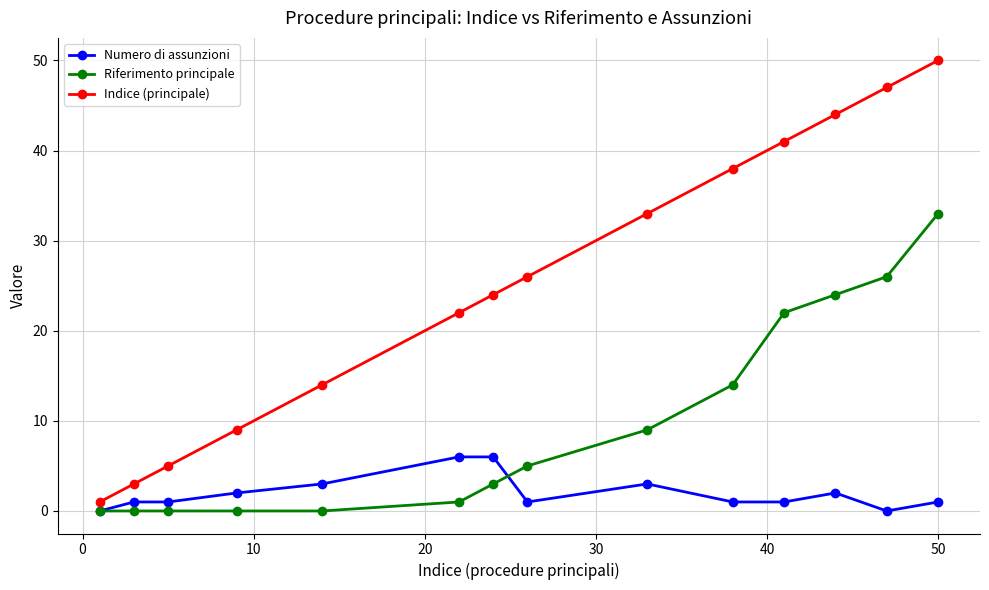

Reading left to right, list all the values displayed in this chart.

Numero di assunzioni: 0	1	1	2	3	6	6	1	3	1	1	2	0	1
Riferimento principale: 0	0	0	0	0	1	3	5	9	14	22	24	26	33
Indice (principale): 1	3	5	9	14	22	24	26	33	38	41	44	47	50